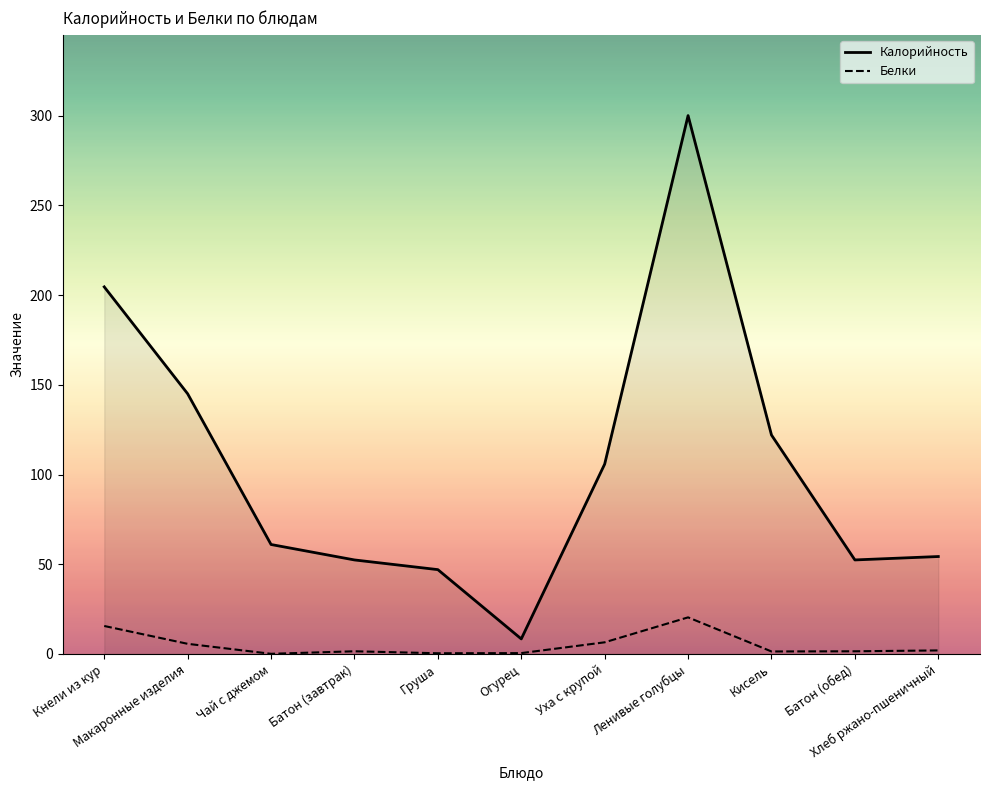

True or false: Белки and Калорийность intersect in this chart.

False